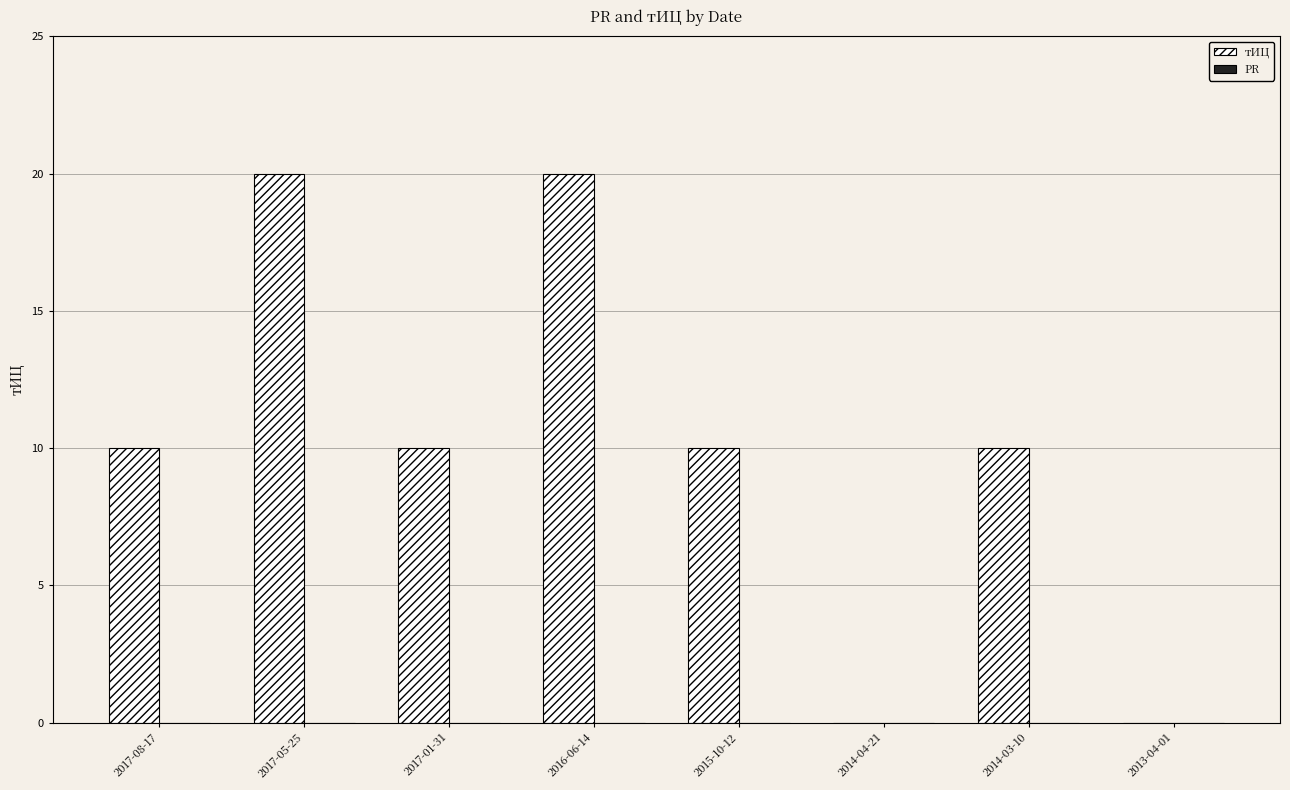

What is the greatest value displayed?

20